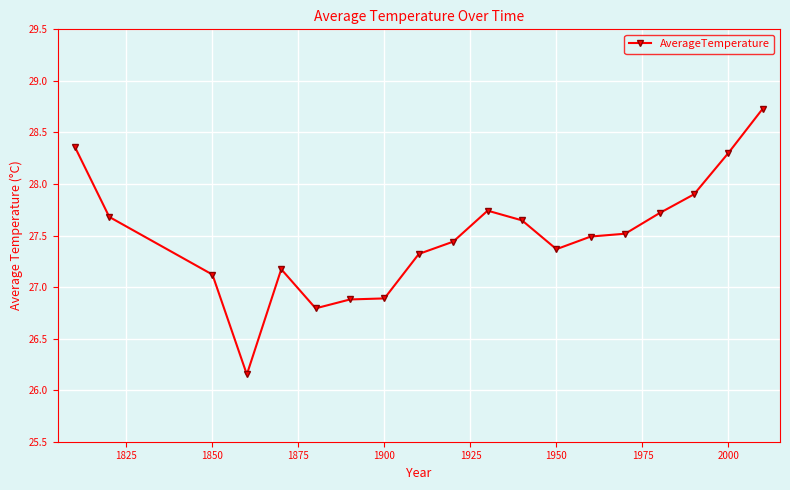

What is the maximum value shown in the chart?

28.7